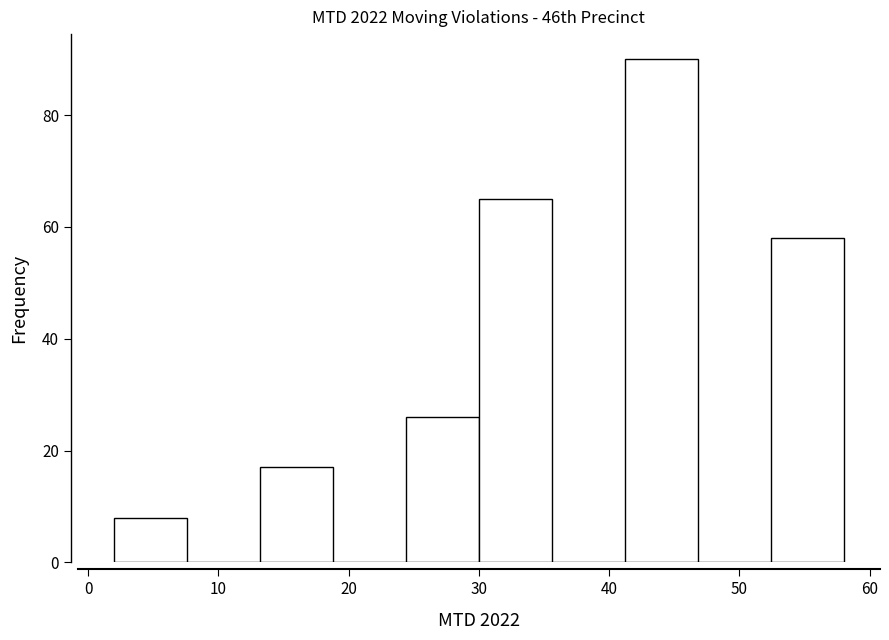

Over which range of the x-axis is the bar tallest?

41.2 to 46.8